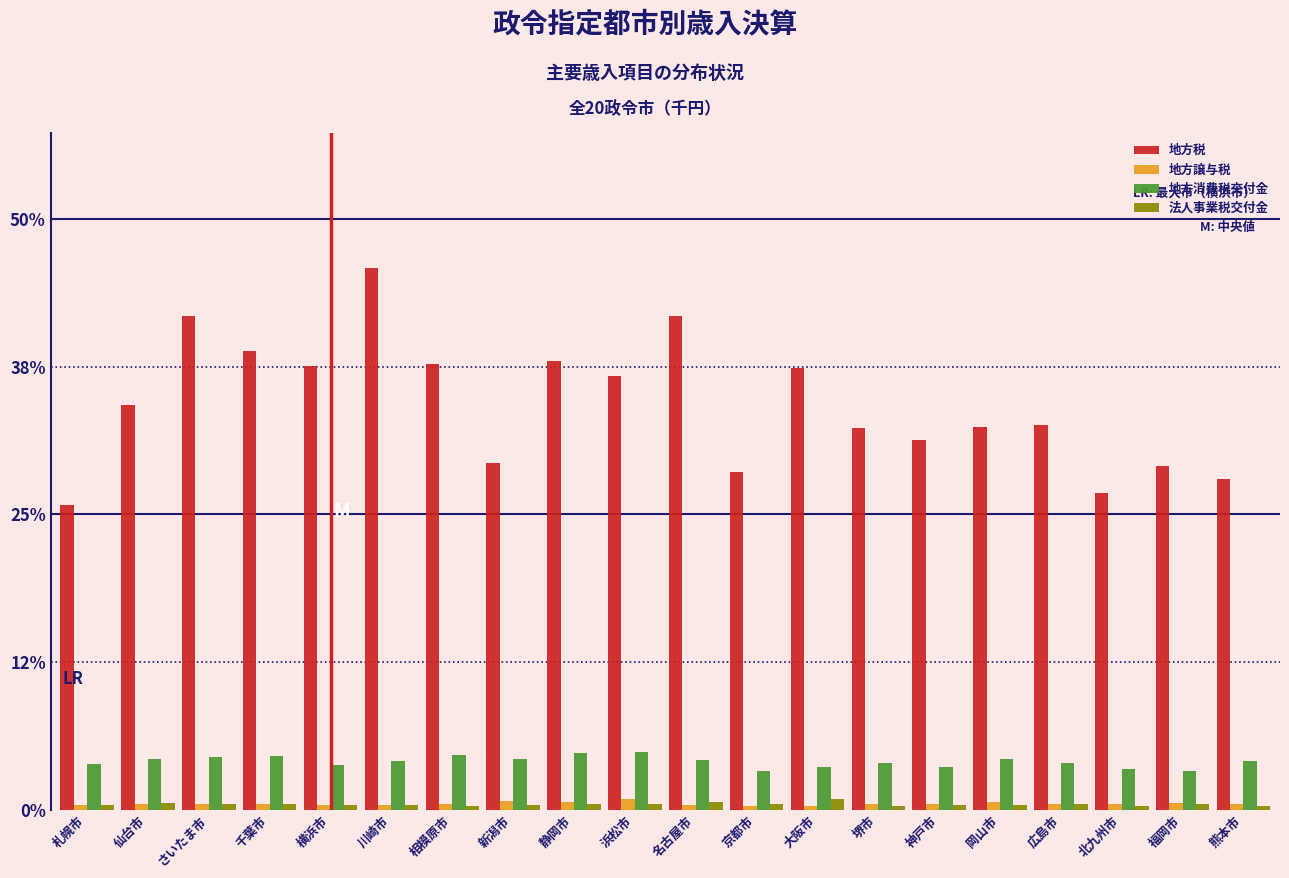

Which series changed the most between 川崎市 and 神戸市?

地方税